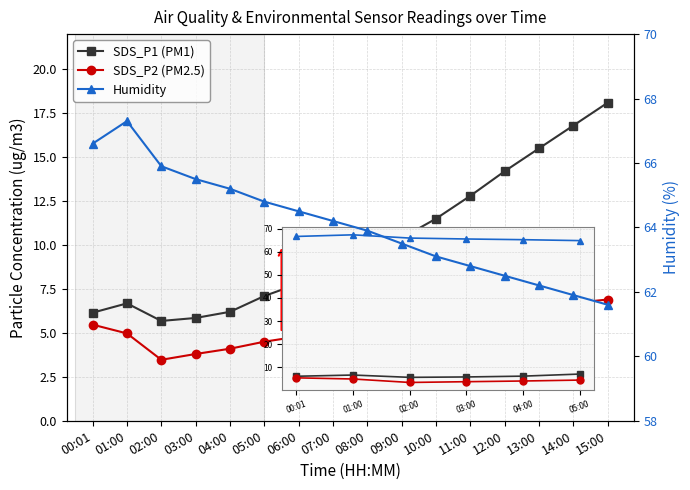

At which category does Humidity reach its first local peak?

01:00